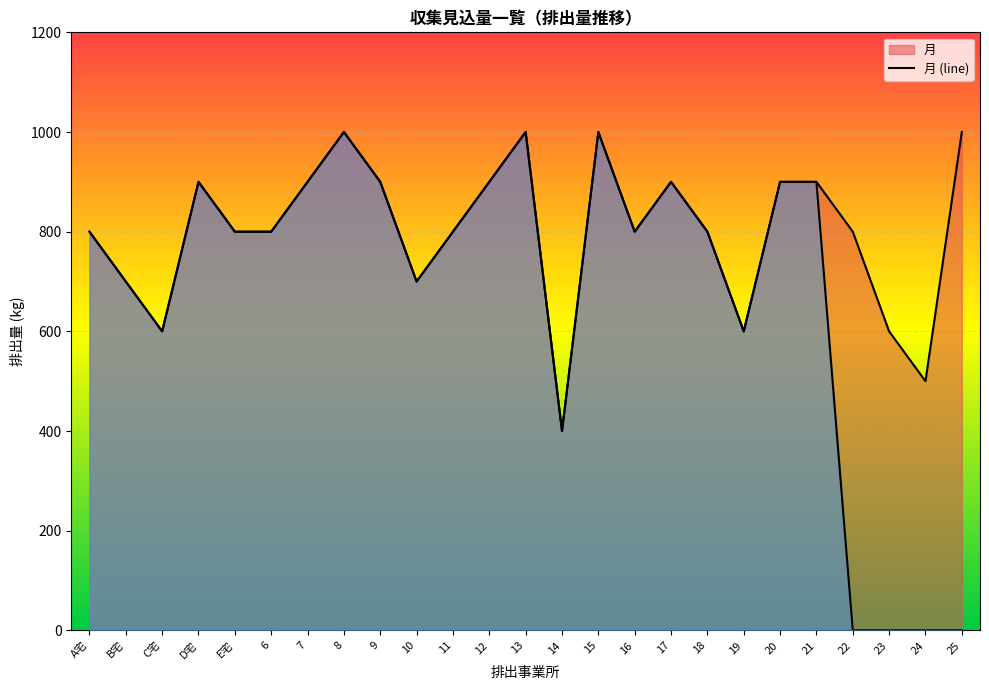

Which has a higher value, 16 or 12?

12